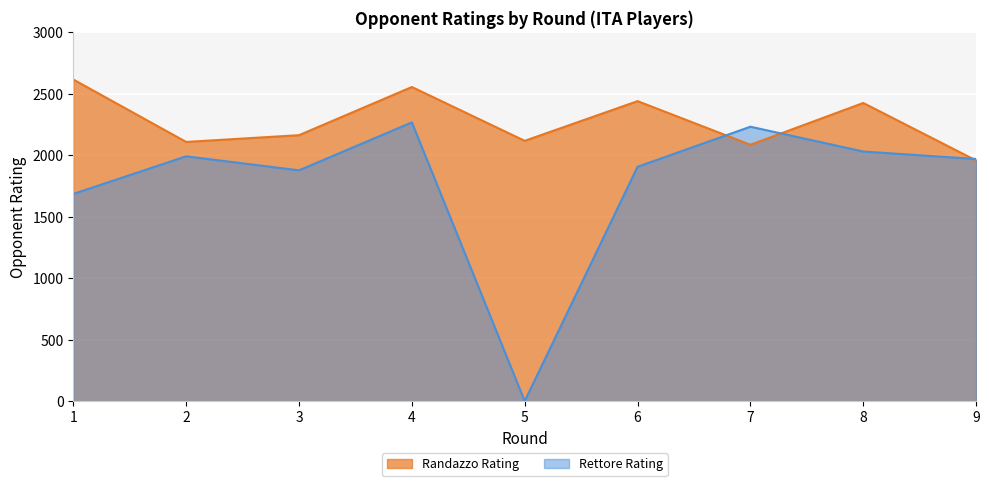

Which series has the largest range (max minus min)?

Rettore Rating